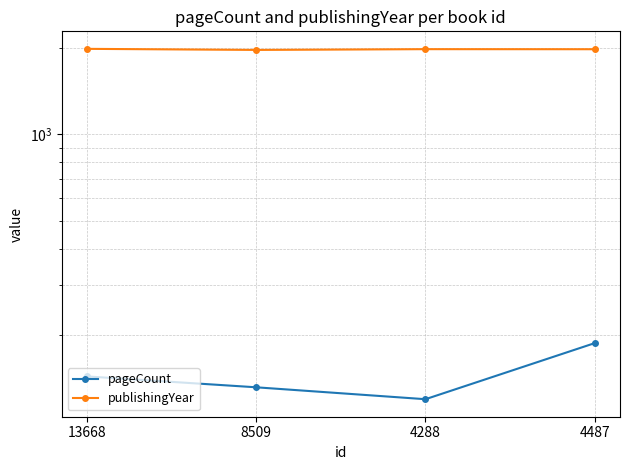

True or false: pageCount has a value of 120 at 4288.

True